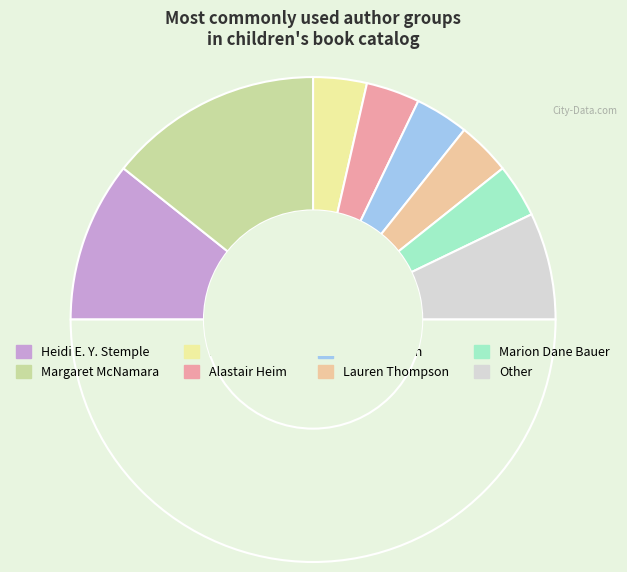

How many slices are in this pie chart?

9